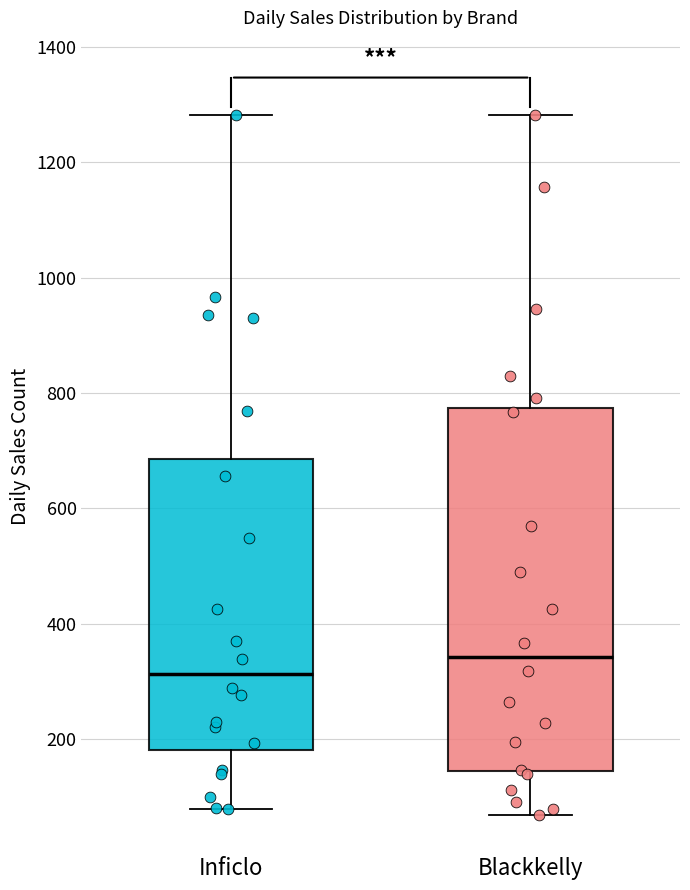

Which box is the tallest, from its lower edge to its upper edge?

Blackkelly